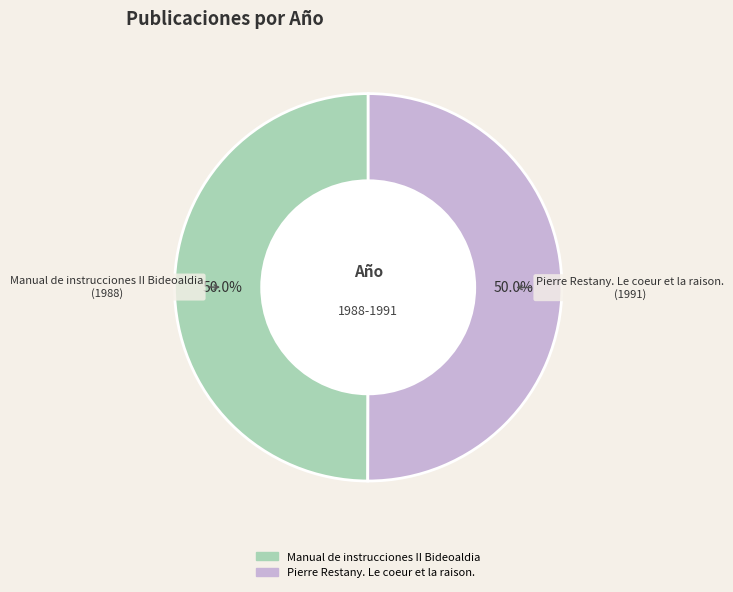

What percentage is NOT represented by Pierre Restany. Le coeur et la raison.?

50.0%